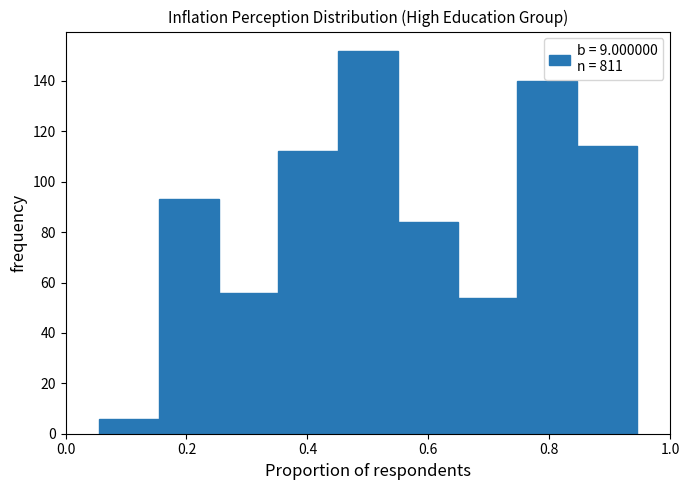

Reading left to right, list every bar in this chart as the range it spans on the x-axis followed by its height. Neither the bar edges nor the heights are printed on the chart, so give them approximately, as read against the axes.

0.06 to 0.16: 6
0.16 to 0.26: 94
0.26 to 0.36: 56
0.36 to 0.46: 112
0.46 to 0.54: 152
0.54 to 0.64: 84
0.64 to 0.74: 54
0.74 to 0.84: 140
0.84 to 0.94: 114